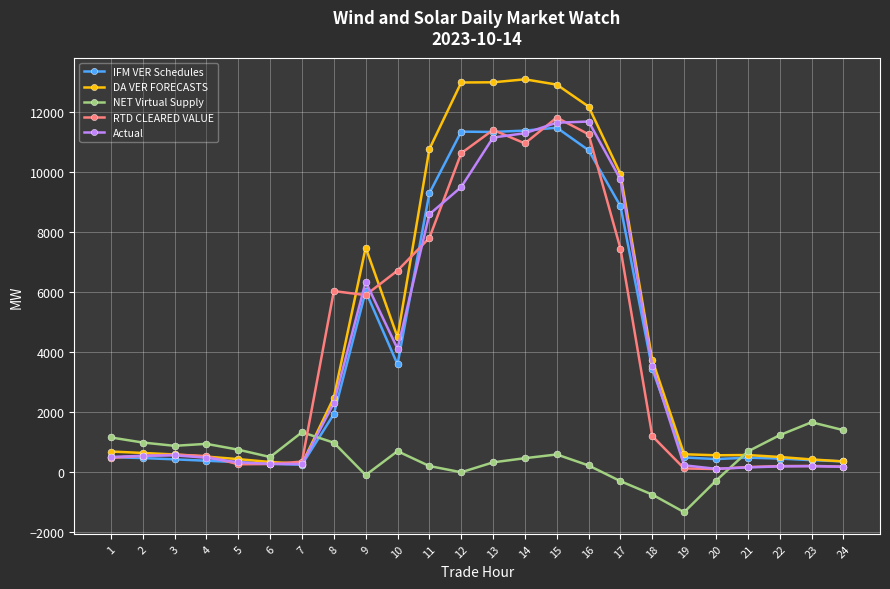

What are all the series names shown in the legend?

IFM VER Schedules, DA VER FORECASTS, NET Virtual Supply, RTD CLEARED VALUE, Actual